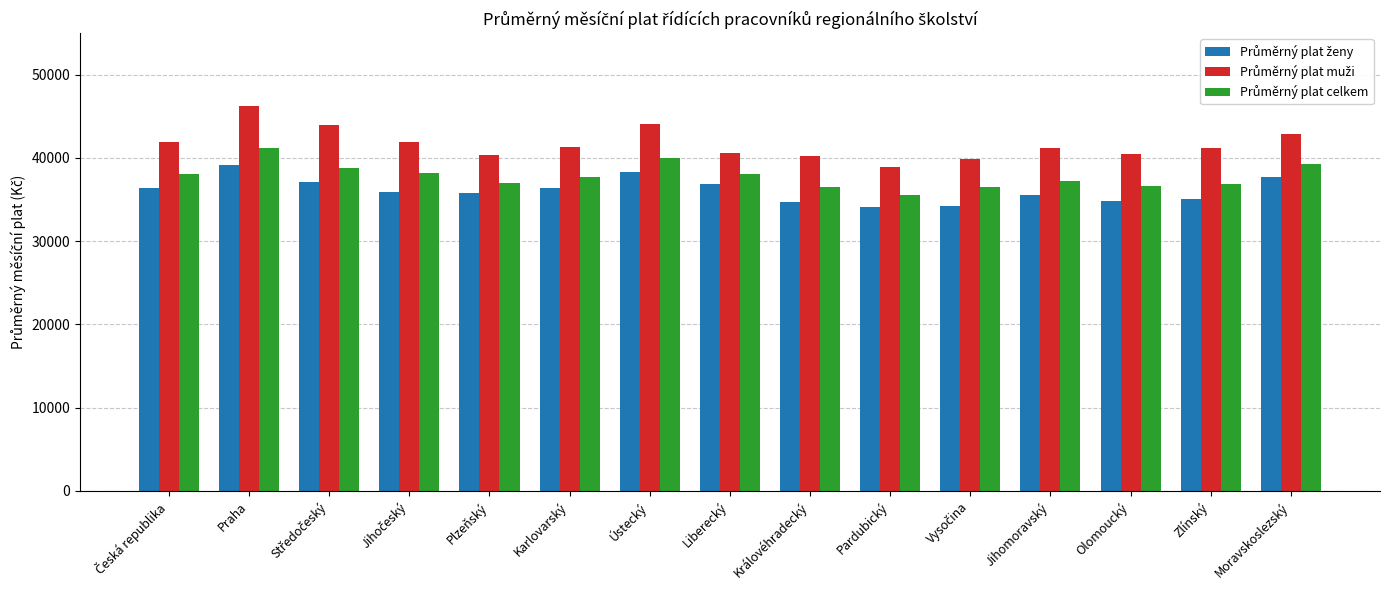

How many series are shown in this chart?

3